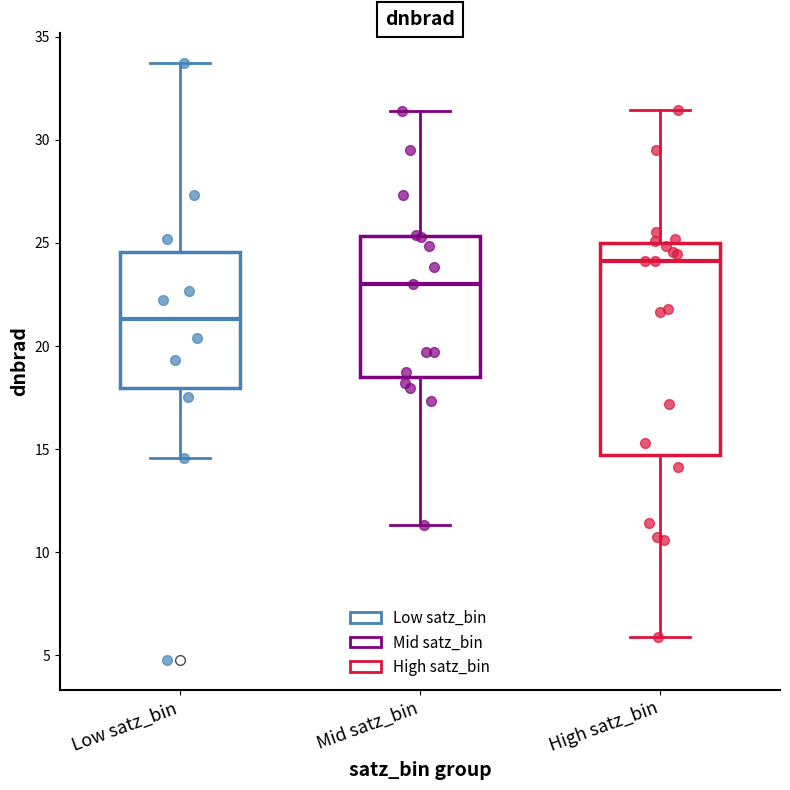

Comparing the boxes themselves (not the whiskers), which one is the tallest?

High satz_bin